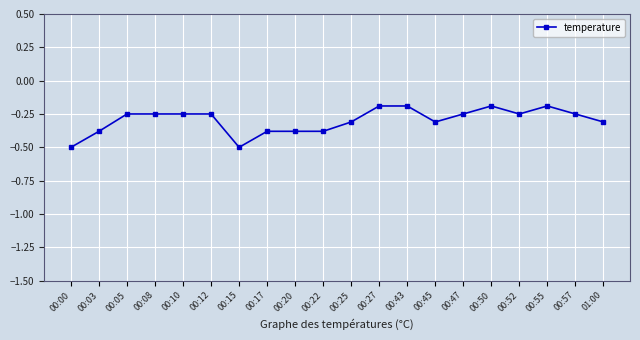

True or false: the data has more than 1 interior local peaks.

True